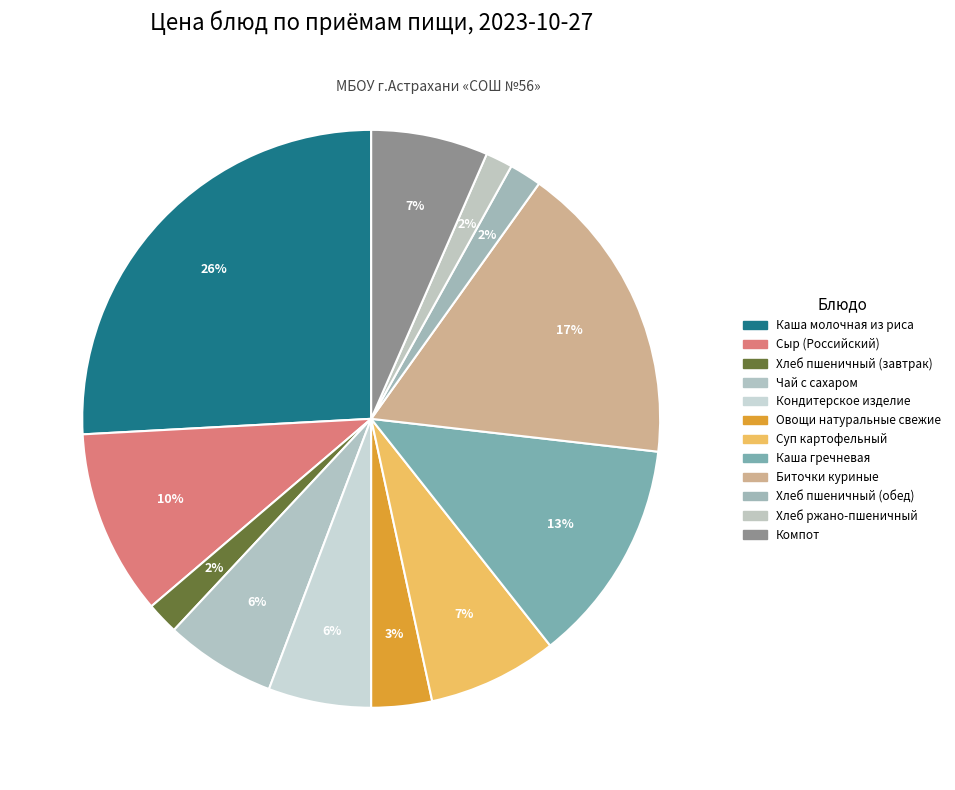

Rank the categories by value from lowest to highest.

Хлеб ржано-пшеничный, Хлеб пшеничный (завтрак), Хлеб пшеничный (обед), Овощи натуральные свежие, Кондитерское изделие, Чай с сахаром, Компот, Суп картофельный, Сыр (Российский), Каша гречневая, Биточки куриные, Каша молочная из риса